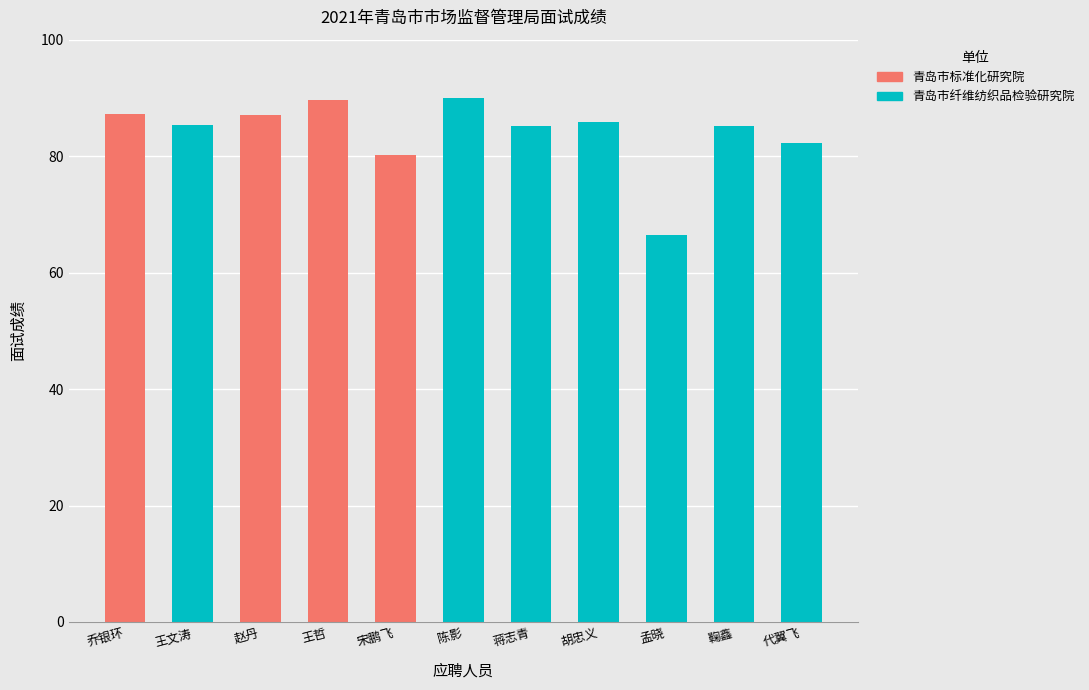

What is the difference between the values at 王哲 and 乔银环?

2.4